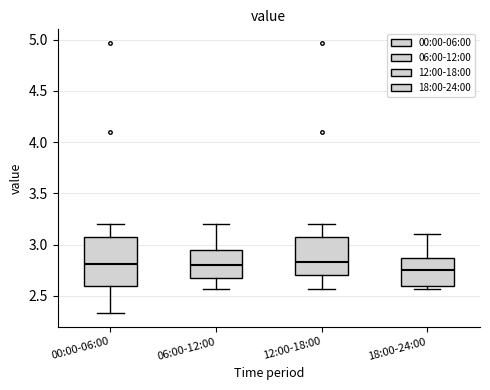

Where does the lower whisker of the box for 00:00-06:00 end on the y-axis? The values are not printed on the chart, so give them approximately, as read against the axis.

2.35